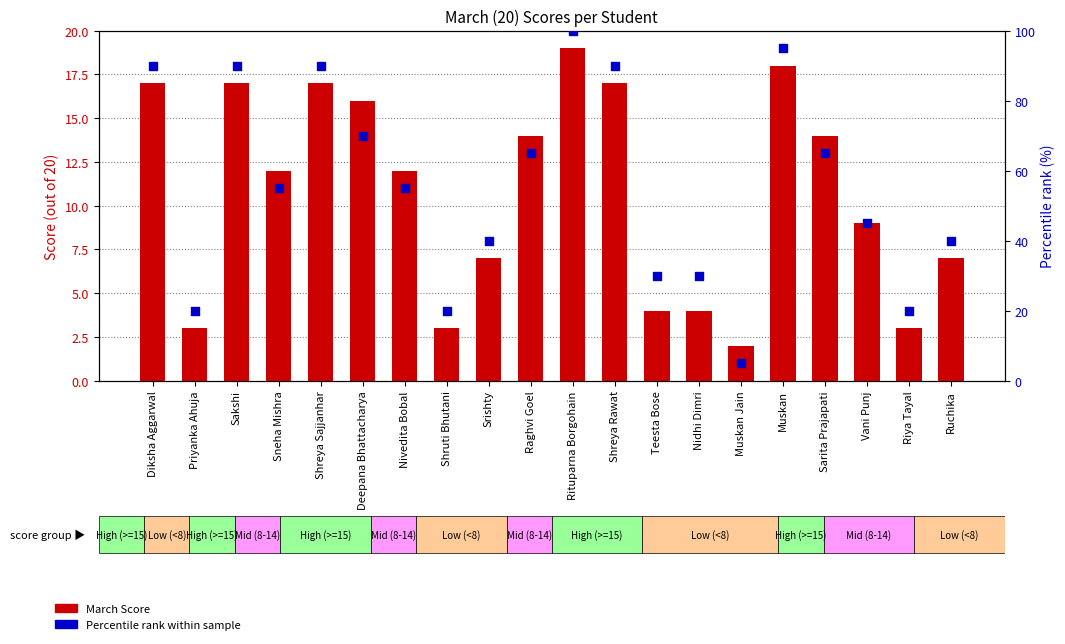

Which series contains the highest Y value?

Percentile rank within sample